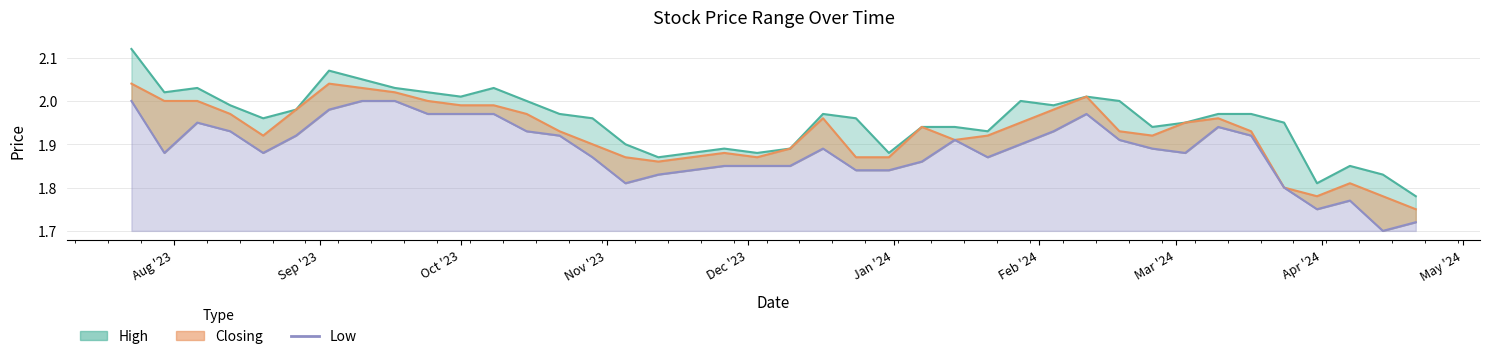

Where is the first local minimum?

Sep '23